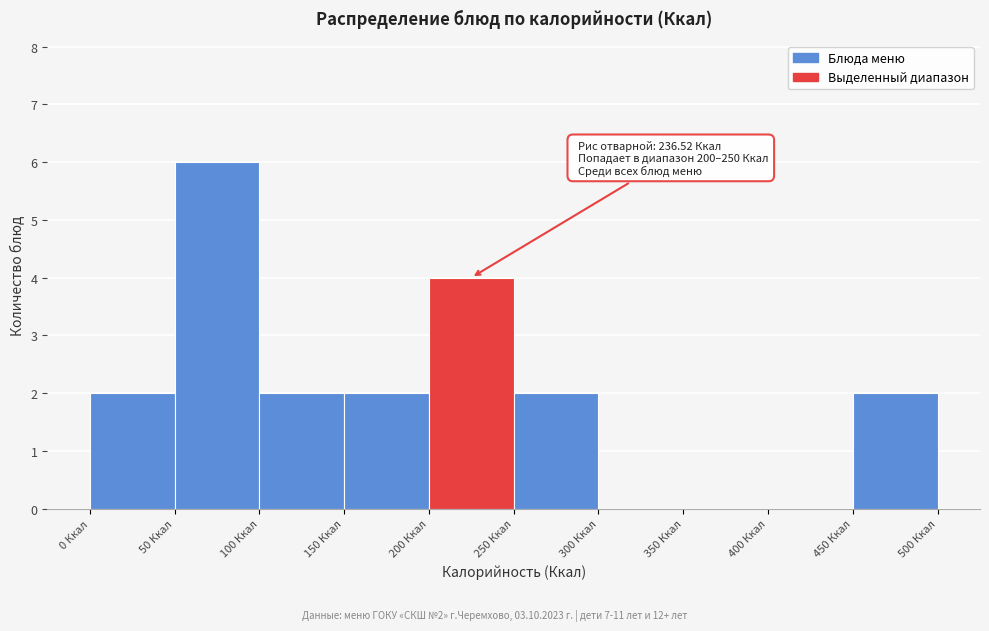

Over which range of the x-axis is the bar tallest?

50 to 100